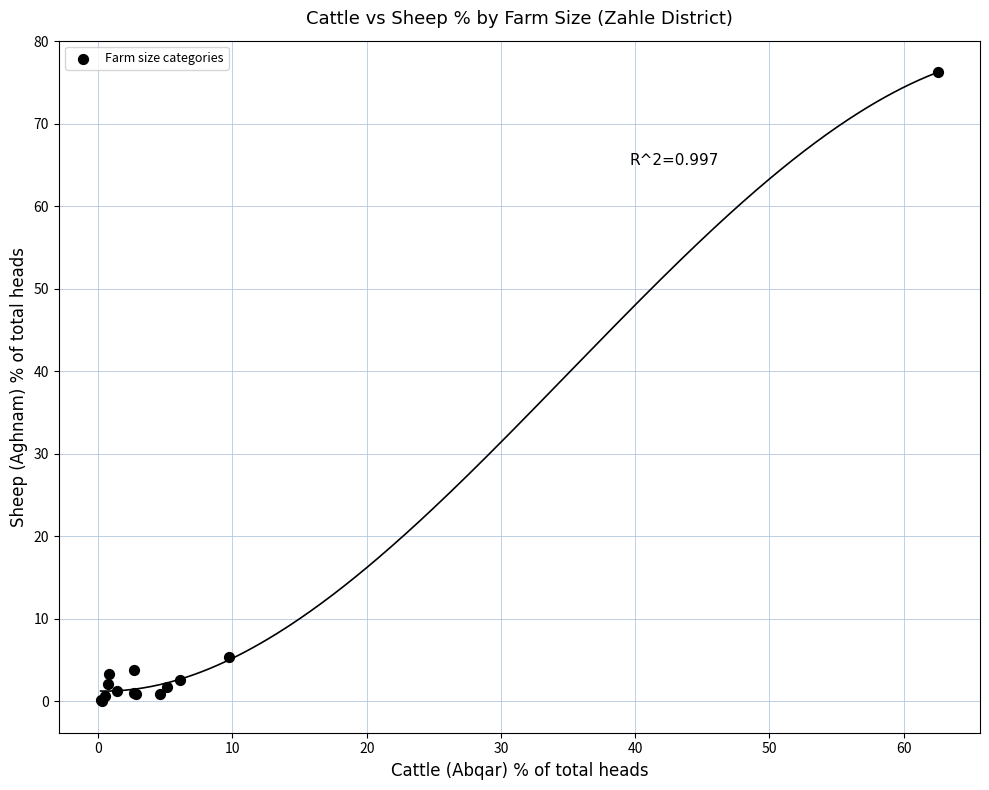

What Y value in the scatter plot is closest to 38?

5.3